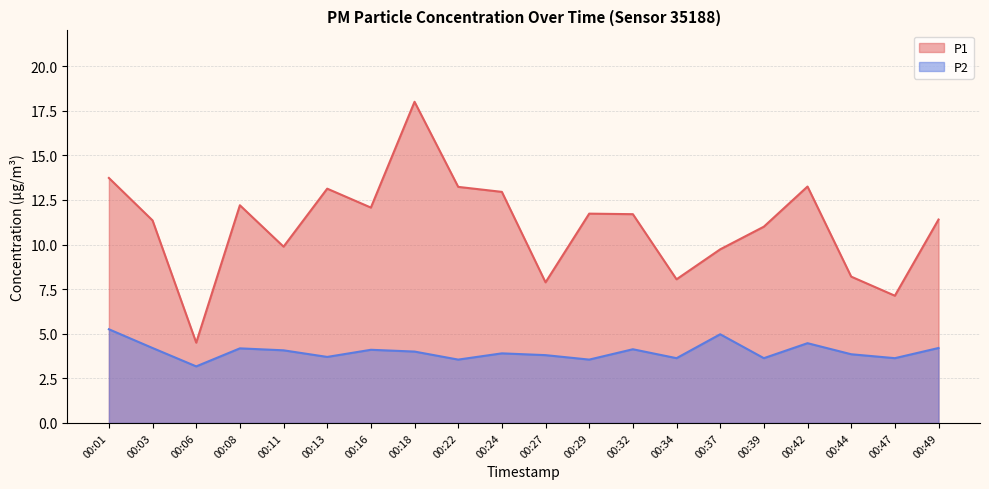

At which category does P2 reach its first local peak?

00:08